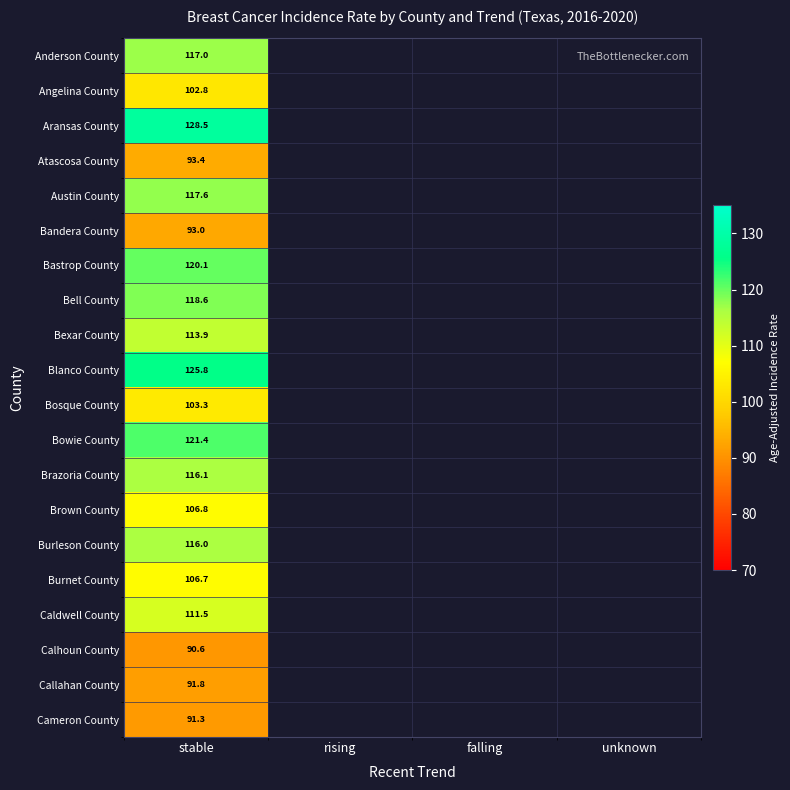

The Aransas County series shows 128.5 at stable. True or false?

True